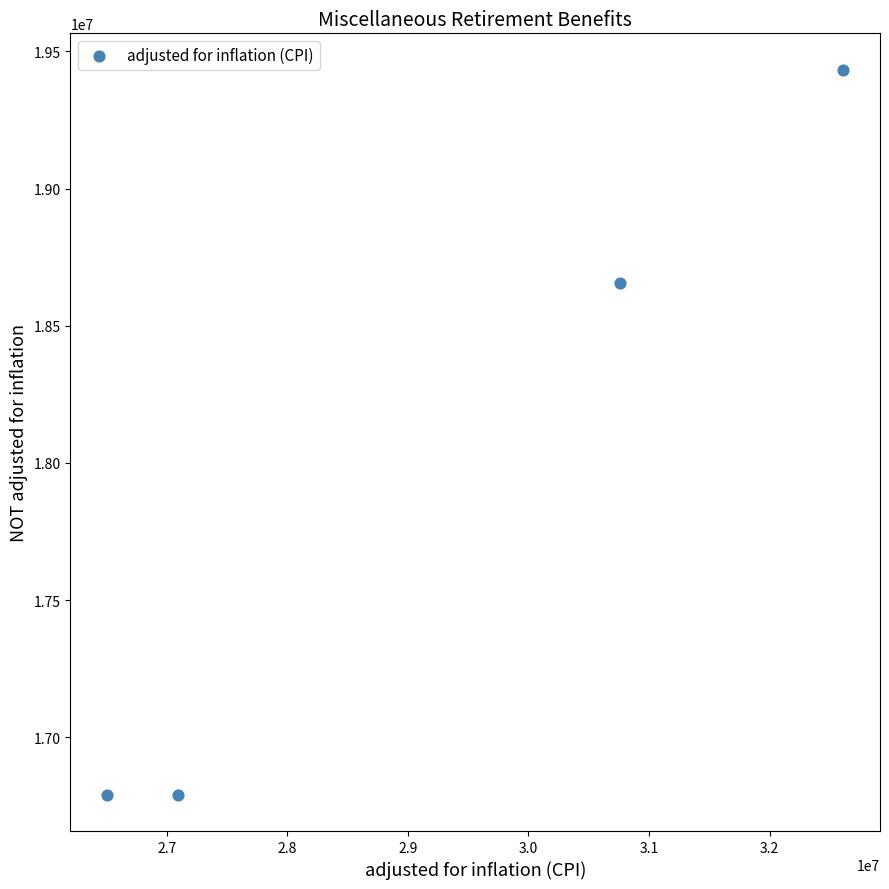

What Y value in the scatter plot is closest to 18112261?

18656407